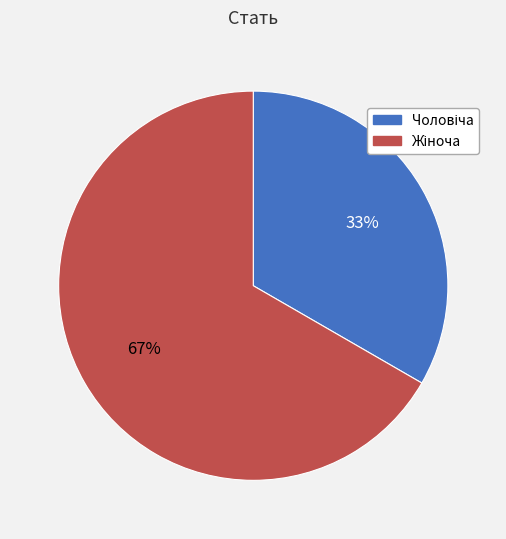

To the nearest percent, what is the average slice percentage?

50%